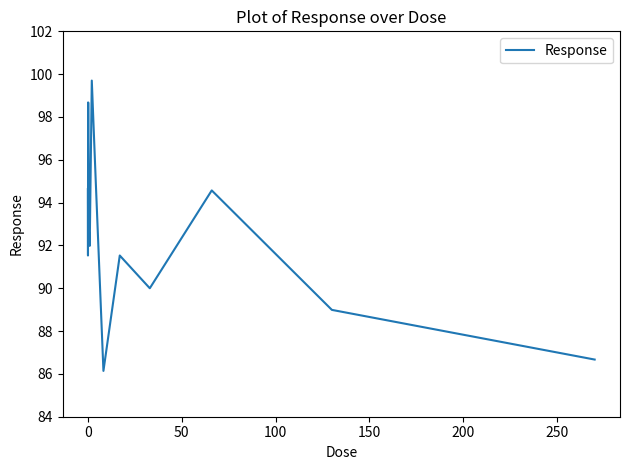

What is the greatest value displayed?

99.7